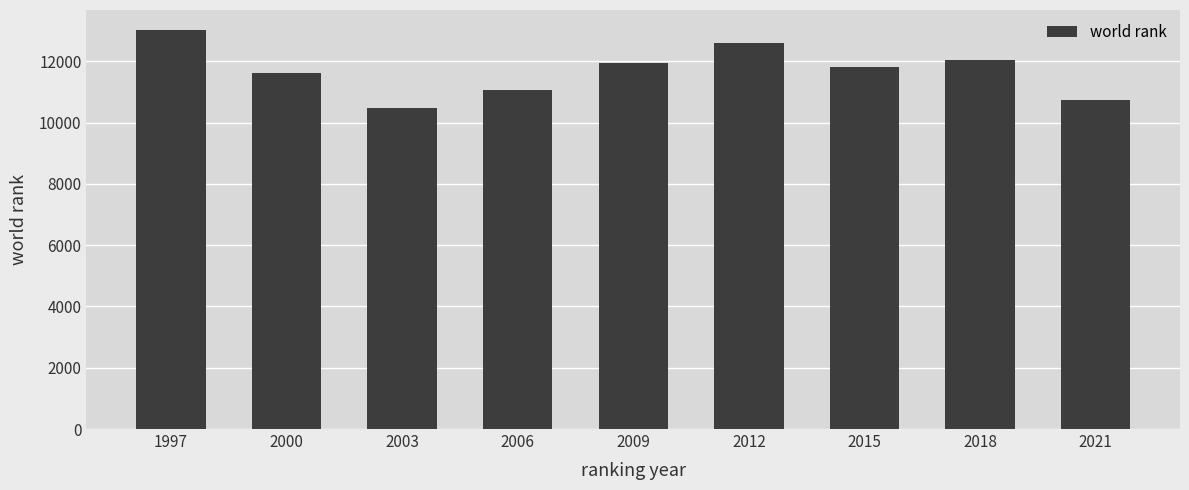

The chart shows a value of 10742 at 2021. True or false?

True